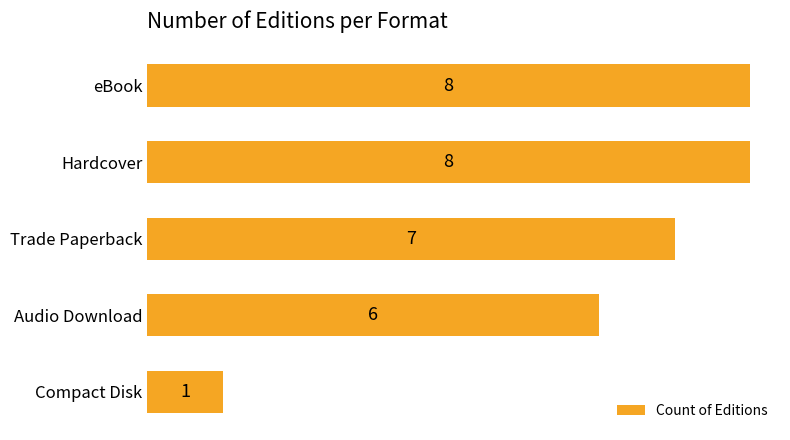

What is the sum of all values?

30